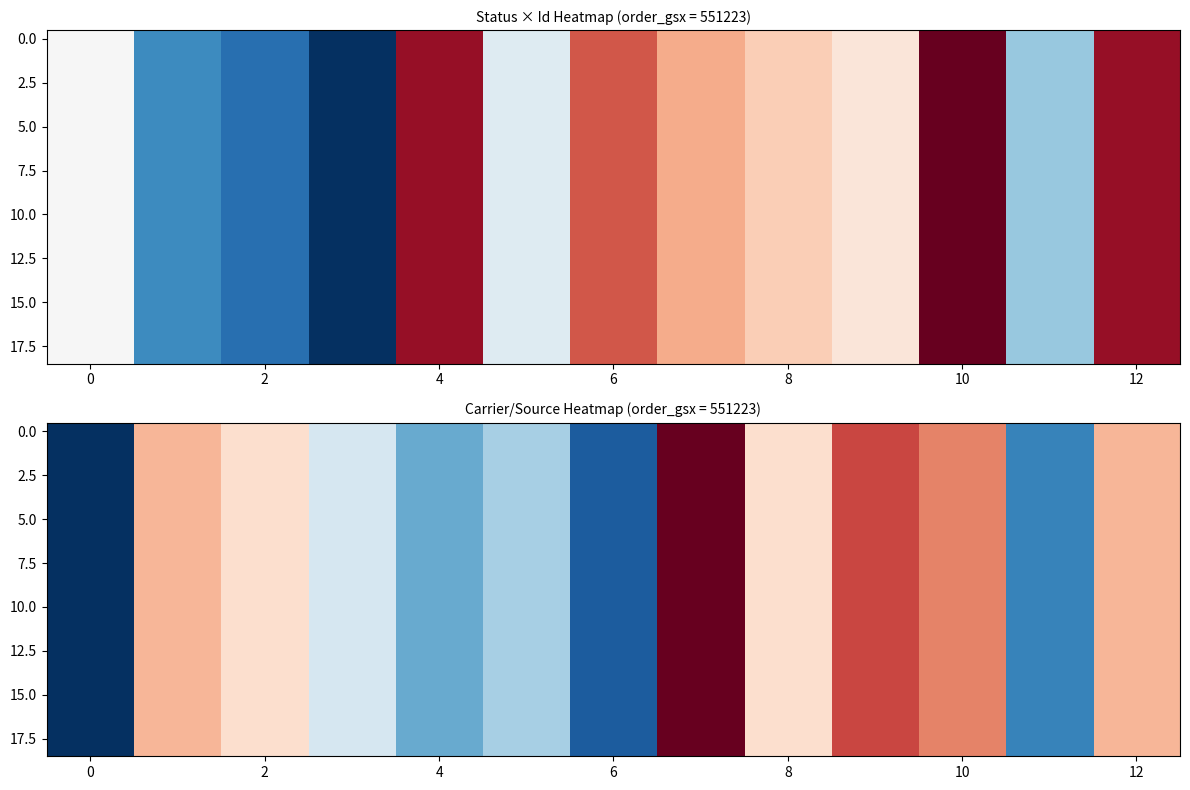

At how many categories does at least one series exceed -2?

8